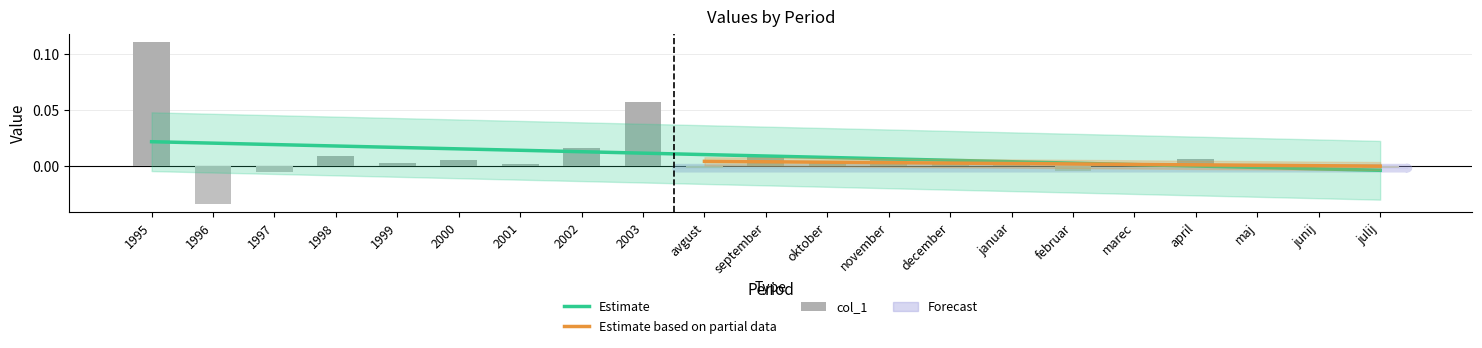

Which label corresponds to the smallest value in the chart?

1996